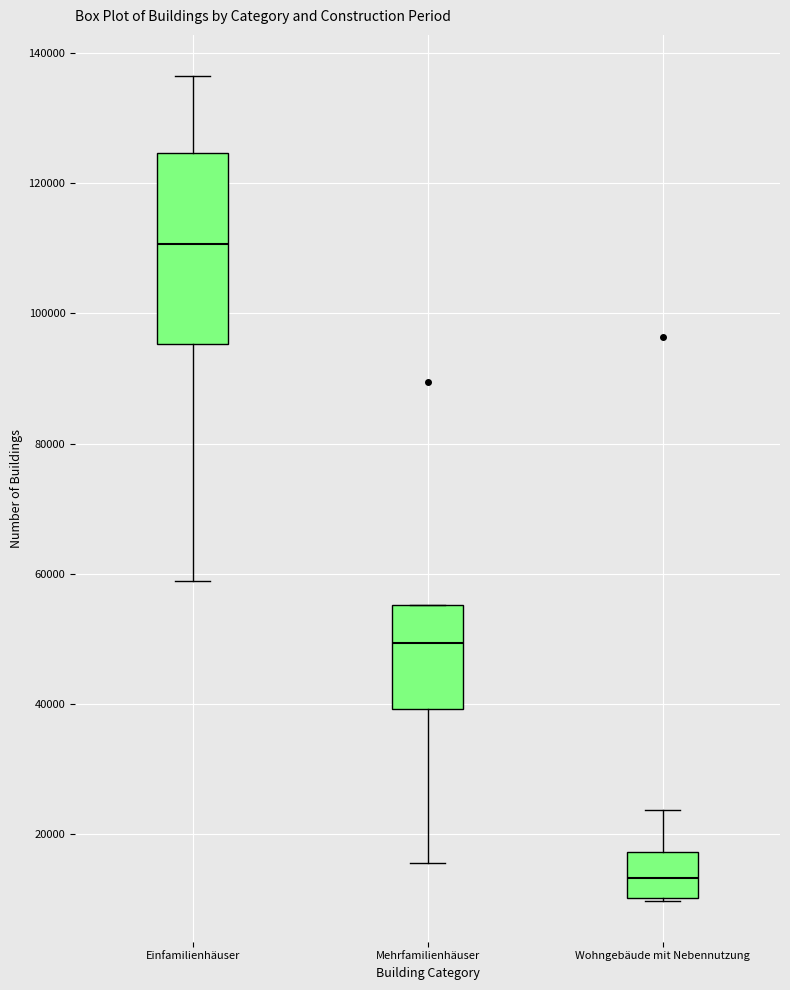

Which box is the tallest, from its lower edge to its upper edge?

Einfamilienhäuser